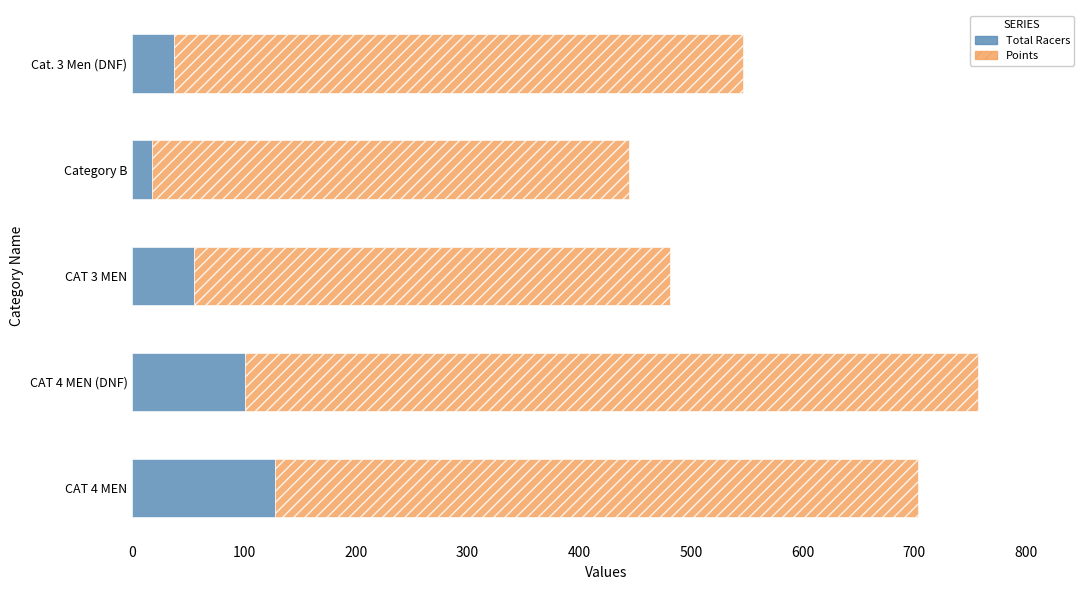

At which label is Total Racers closest to 73?

CAT 3 MEN